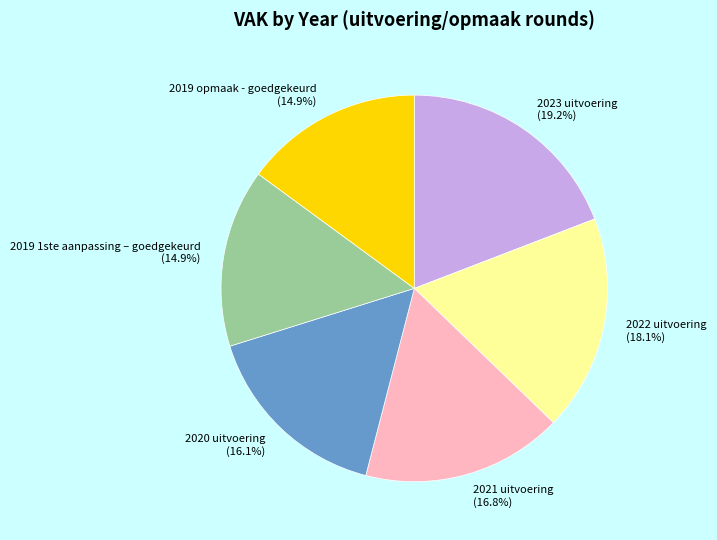

What is the ratio of the value at 2020 uitvoering to the value at 2019 opmaak - goedgekeurd?

1.1